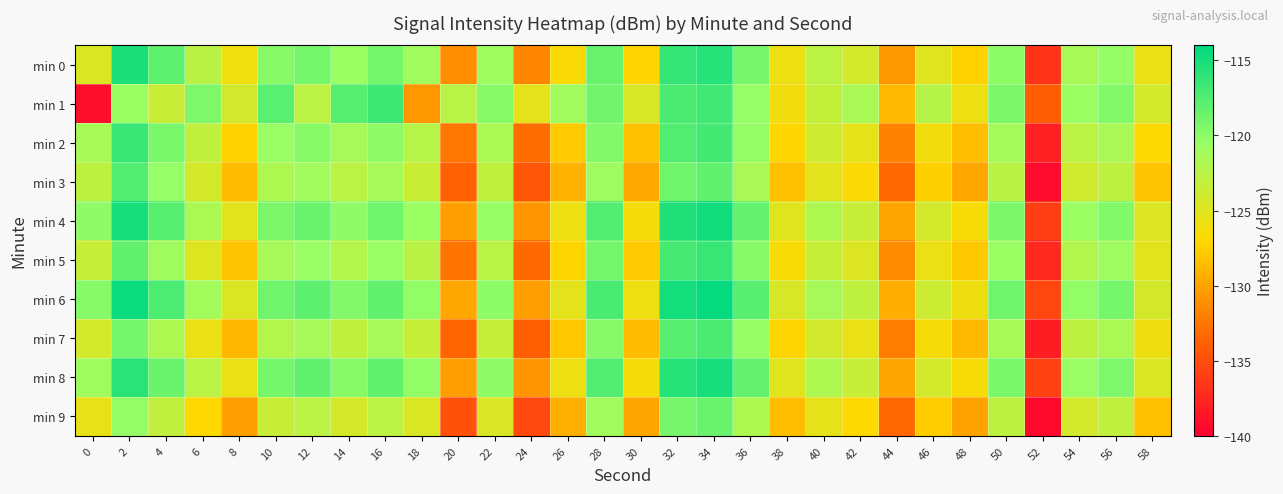

How many distinct data groups are displayed?

10